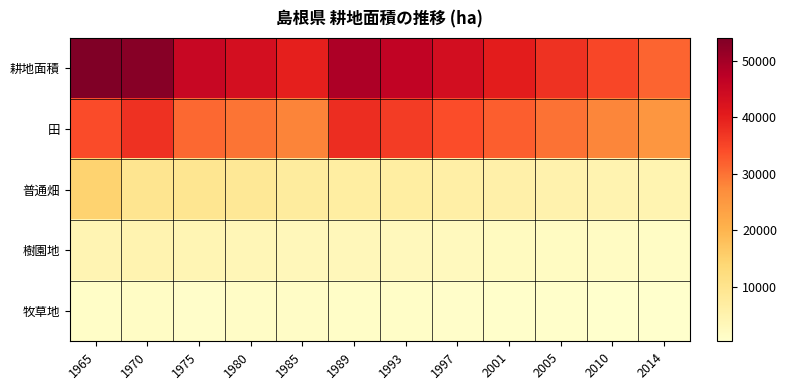

Between 1970 and 1993, which series saw the biggest shift?

耕地面積